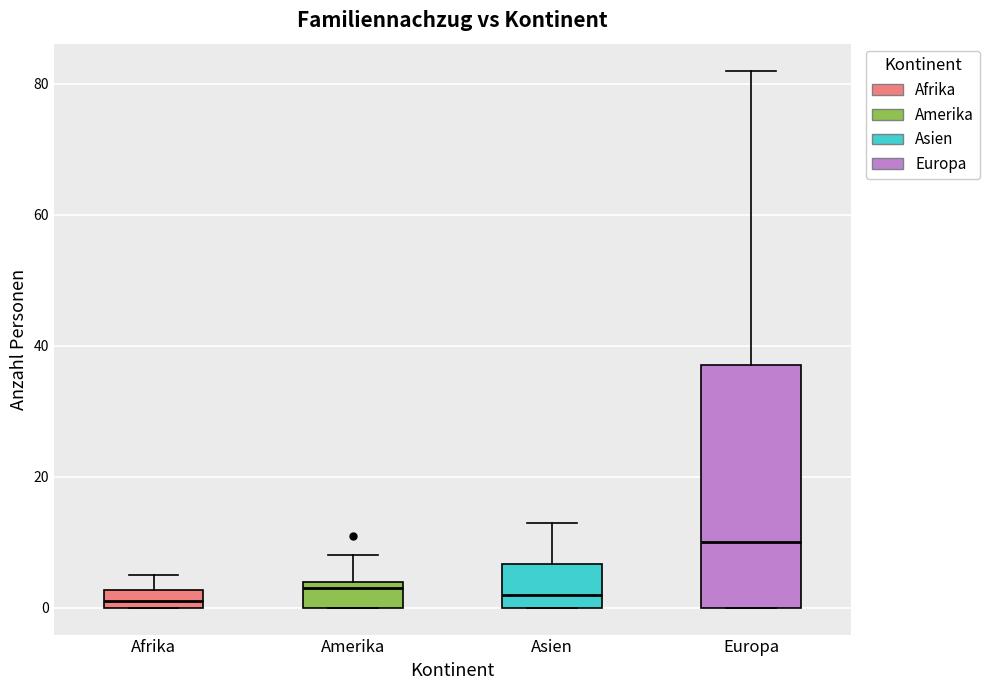

Which box is the tallest, from its lower edge to its upper edge?

Europa